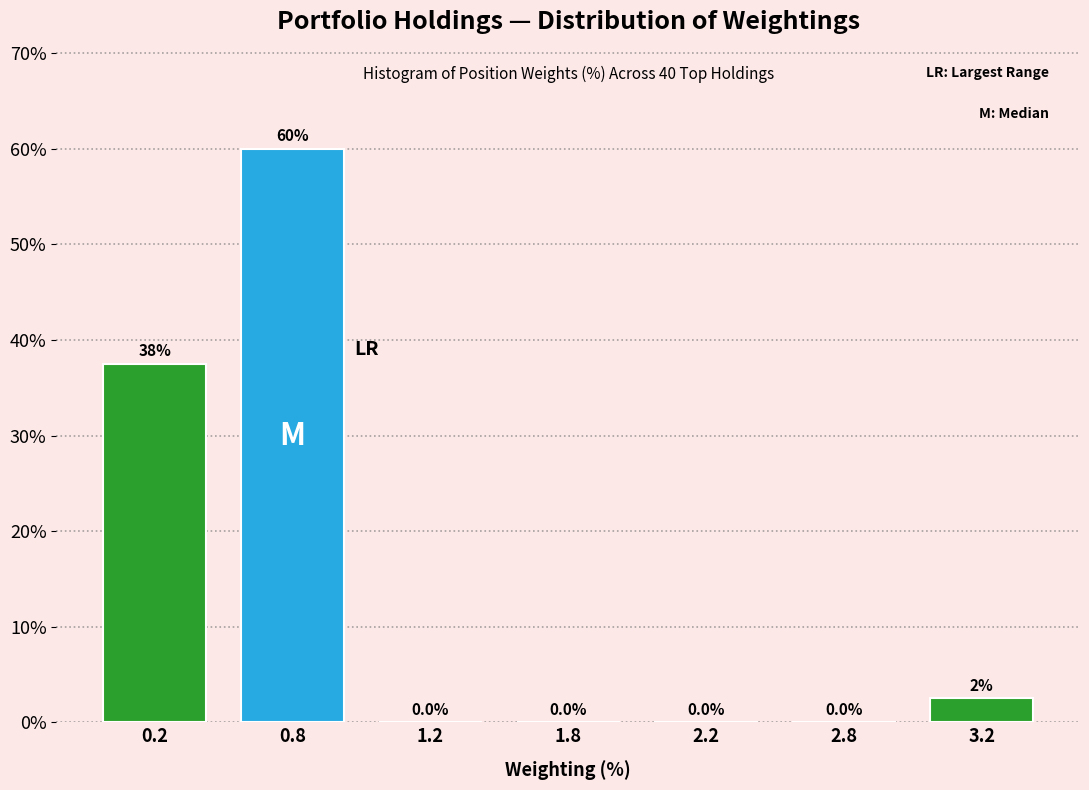

Reading left to right, list all the values displayed in this chart.

0.2=37.5	0.8=60.0	1.2=0.0	1.8=0.0	2.2=0.0	2.8=0.0	3.2=2.5